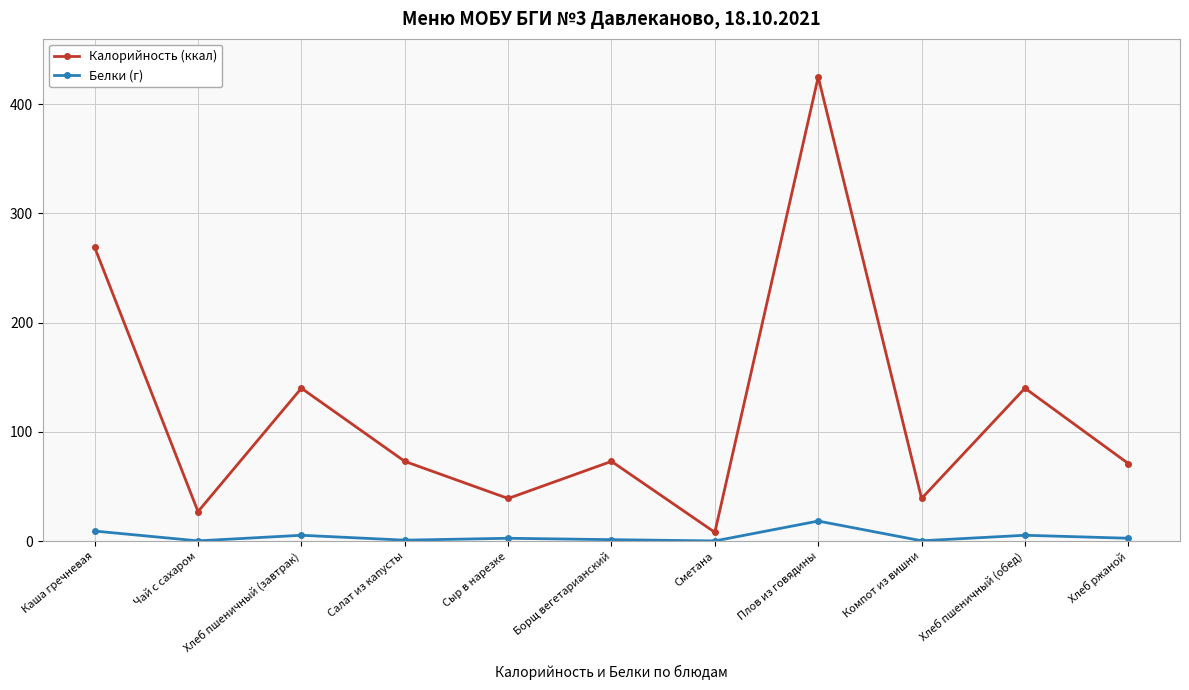

At which category does Калорийность (ккал) reach its first local valley?

Чай с сахаром